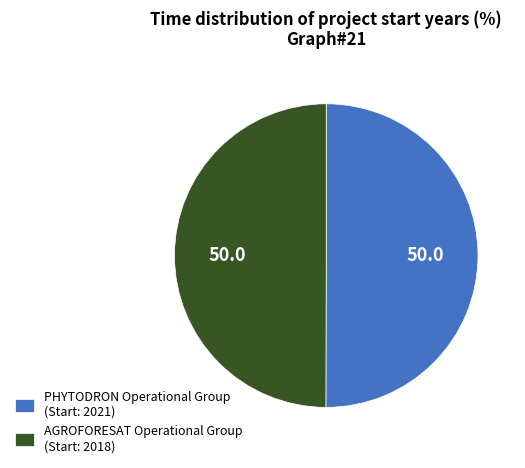

Is it true that PHYTODRON Operational Group (Start: 2021) is 50% of the pie?

True